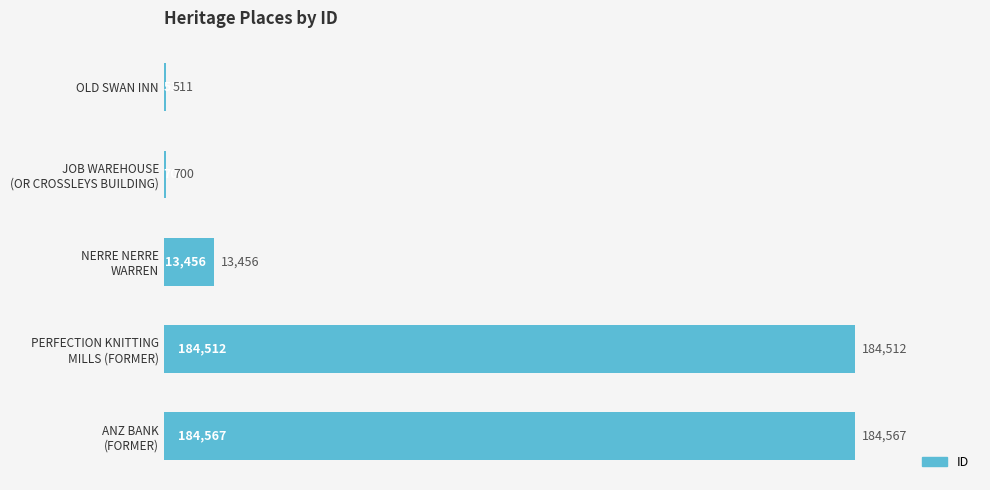

What is the maximum value shown in the chart?

184567